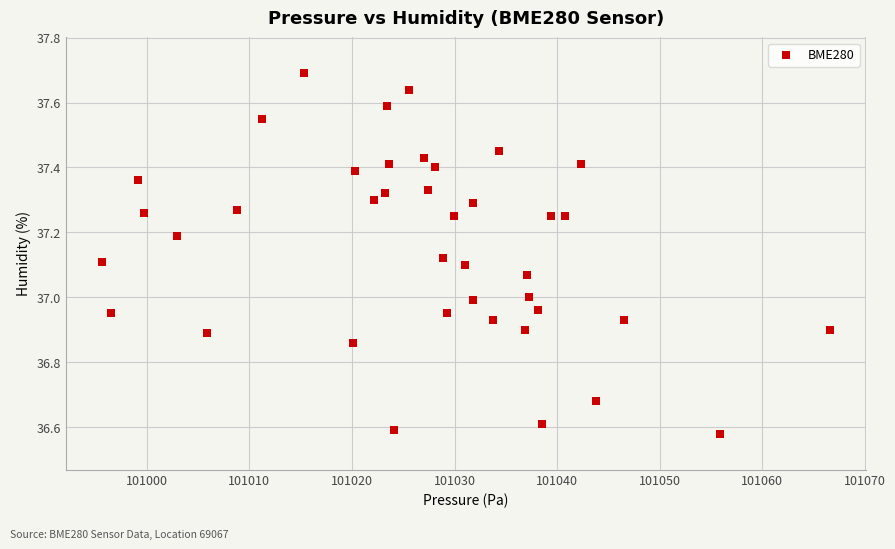

What is the range of X values (max minus min)?

70.9